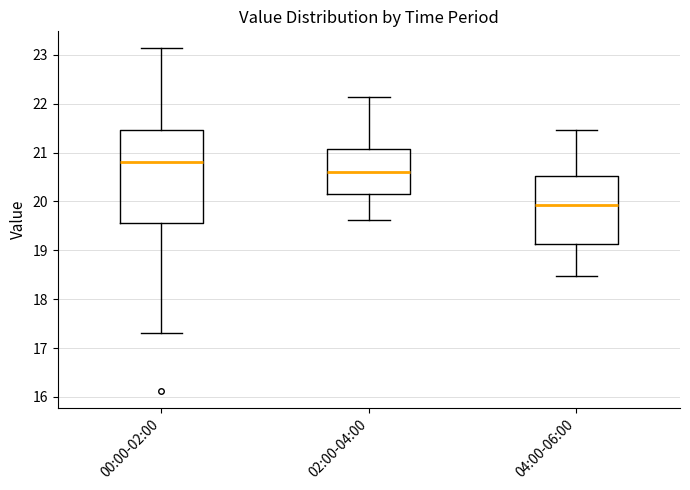

Which box's median line is the lowest?

04:00-06:00